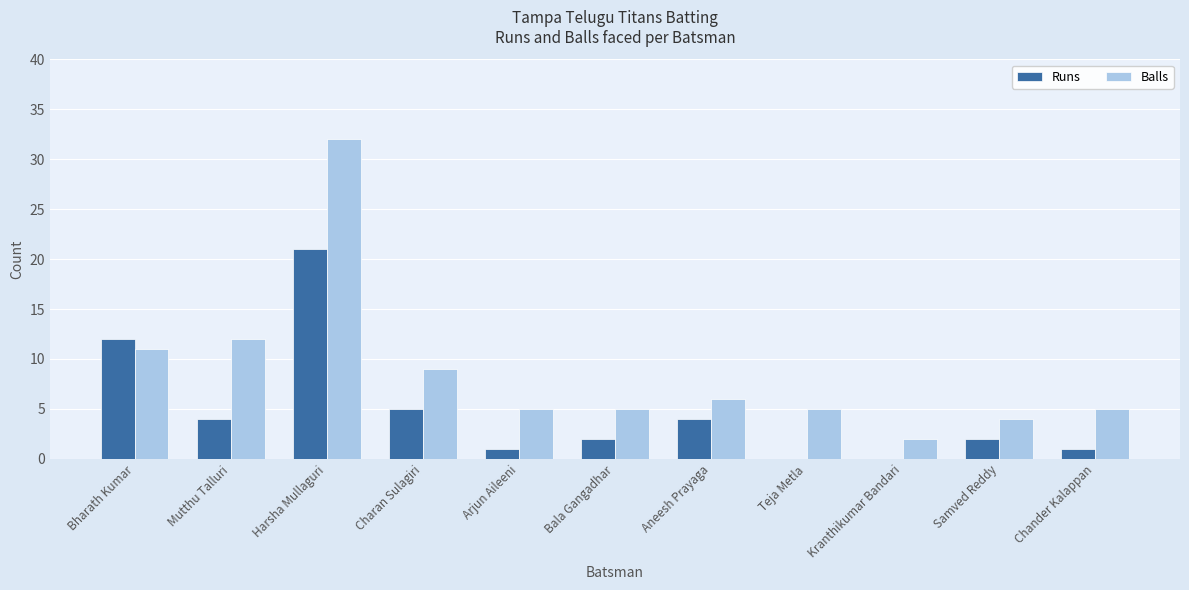

At which category is the sum across all series the highest?

Harsha Mullaguri